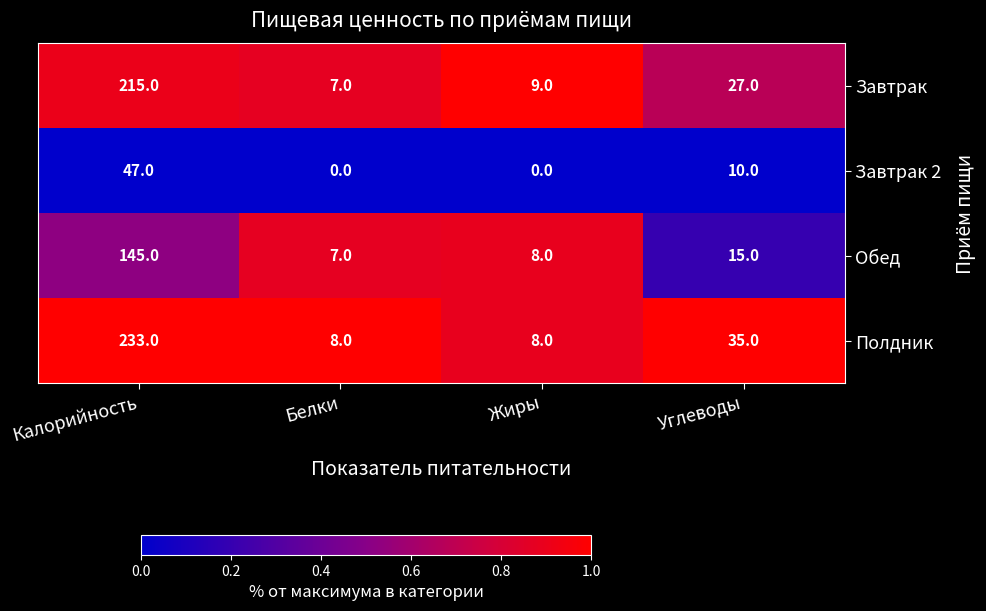

Count the number of data series in this chart.

4